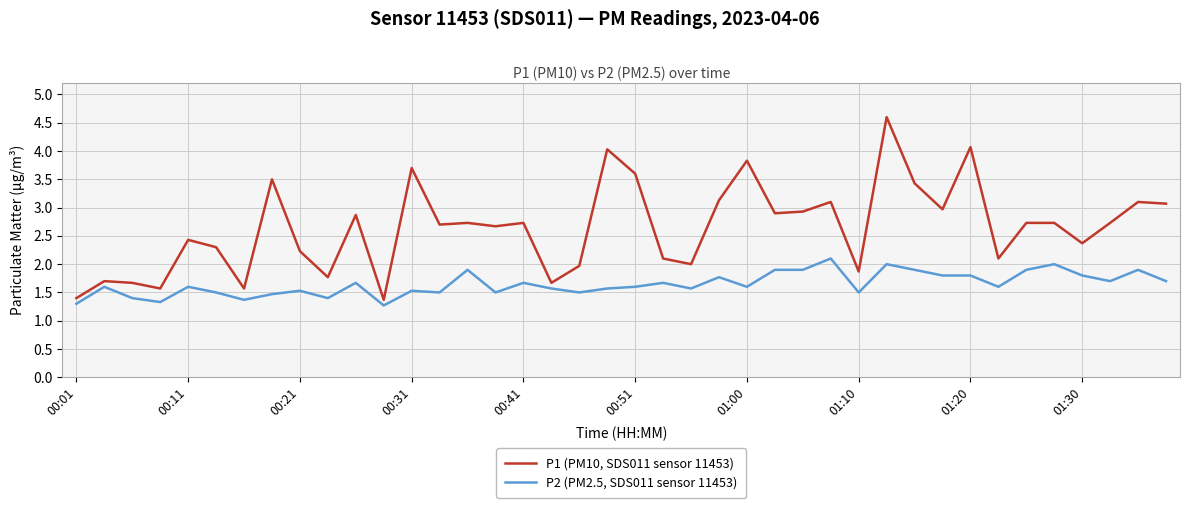

Rank the series by their maximum value, from highest to lowest.

P1 (PM10, SDS011 sensor 11453), P2 (PM2.5, SDS011 sensor 11453)